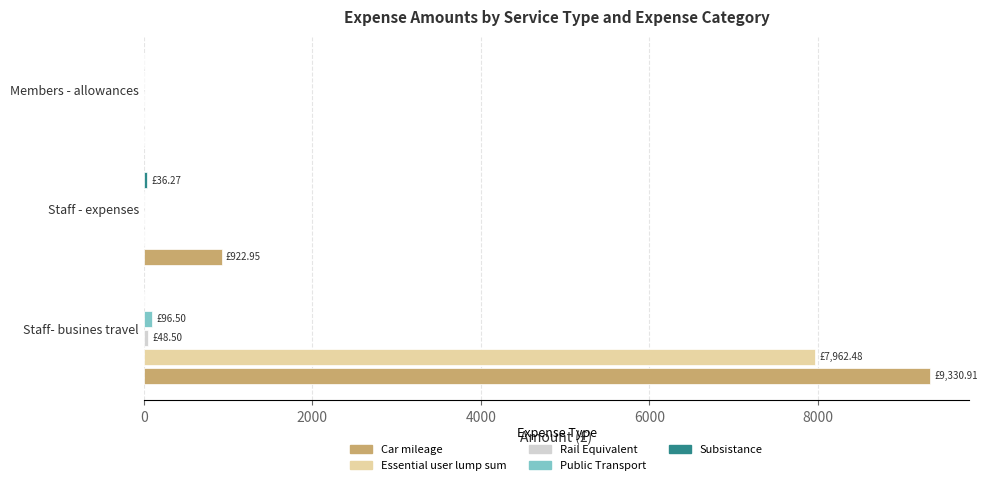

At which category is the sum across all series the highest?

Staff- busines travel